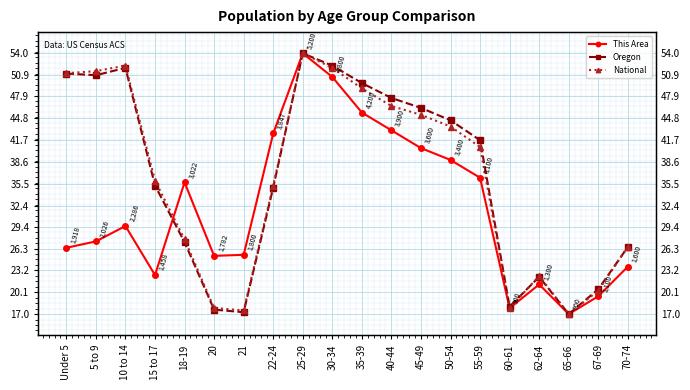

How many interior local valleys does the National series have?

3